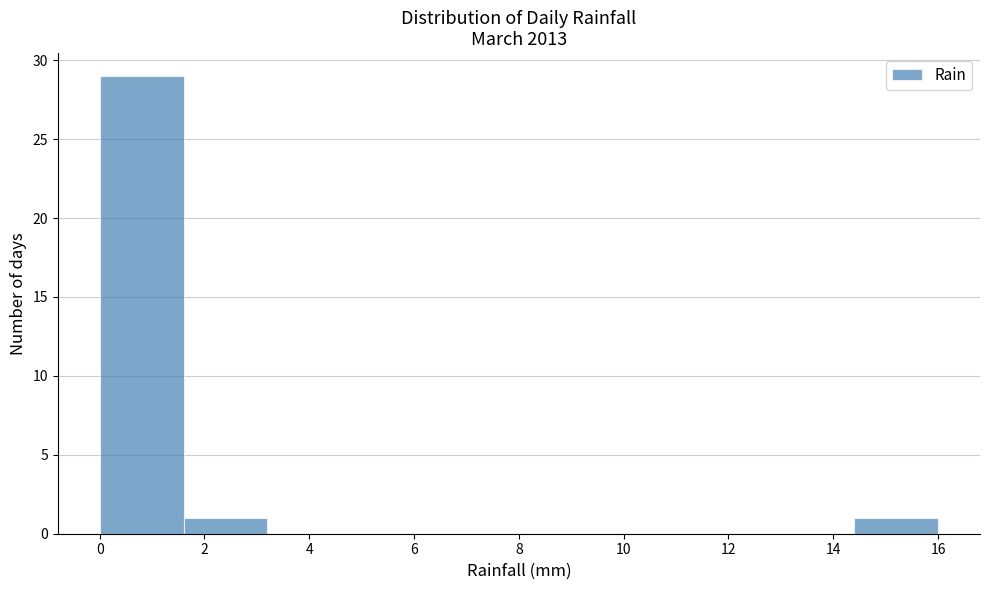

Reading left to right, transcribe this chart: for each bar, give the range it covers on the x-axis and its height. The values are not printed on the chart, so give them approximately, as read against the axis.

0.0 to 1.6: 29
1.6 to 3.2: 1
3.2 to 4.8: 0
4.8 to 6.4: 0
6.4 to 8.0: 0
8.0 to 9.6: 0
9.6 to 11.2: 0
11.2 to 12.8: 0
12.8 to 14.4: 0
14.4 to 16.0: 1